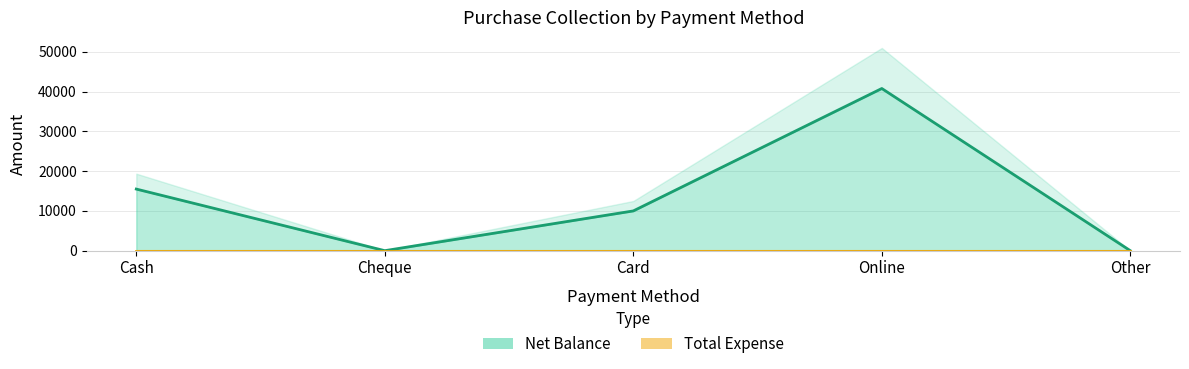

How many data points are above 10000?

2